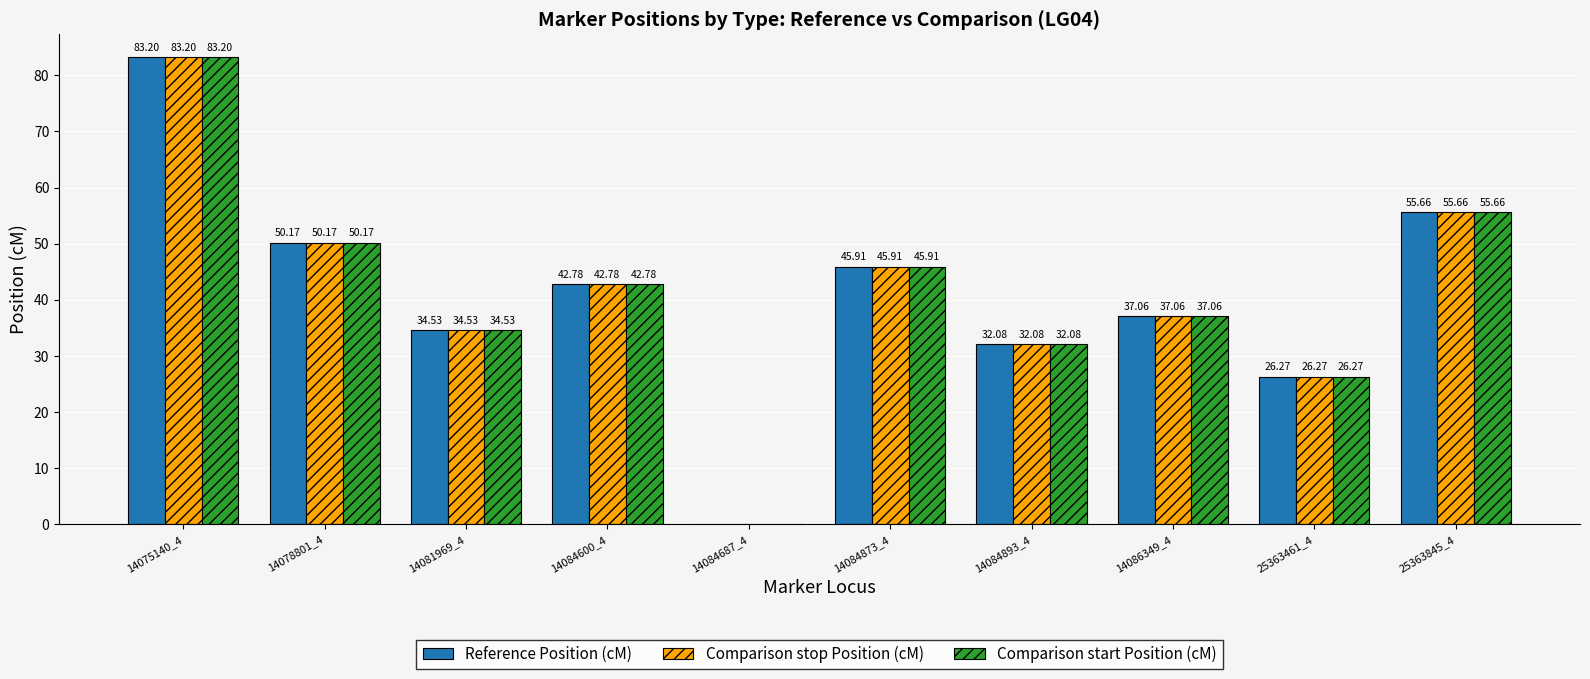

How many groups of bars are there?

10